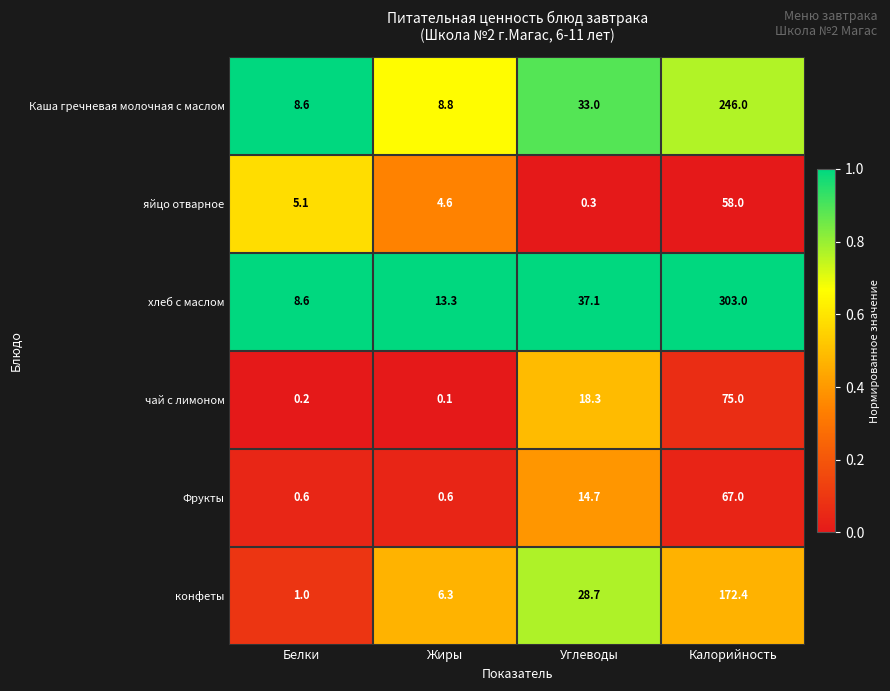

Which series has the widest spread of values?

хлеб с маслом